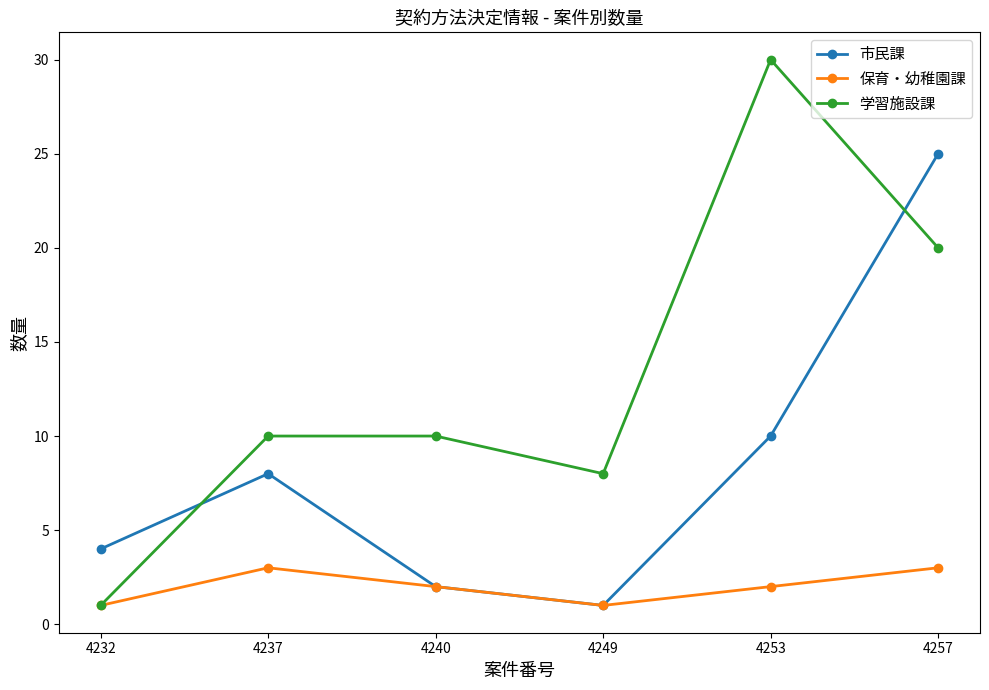

List the series in order of their overall mean, highest first.

学習施設課, 市民課, 保育・幼稚園課